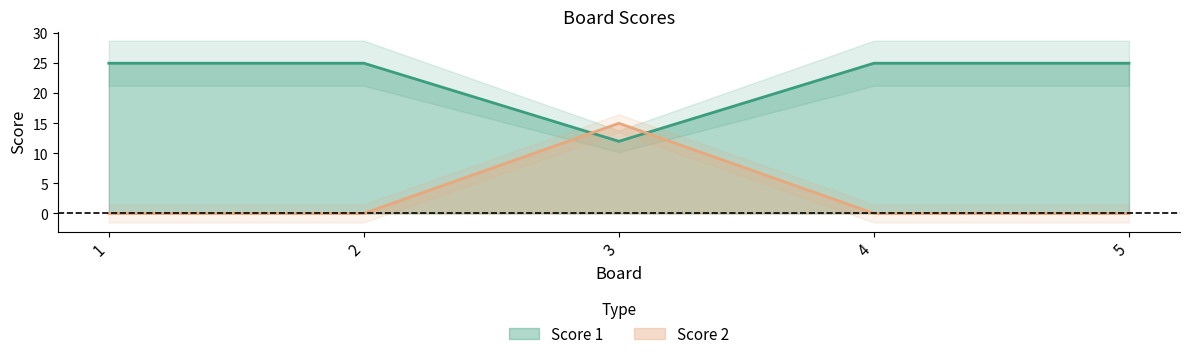

Which series changed the most between 2 and 5?

Score 1